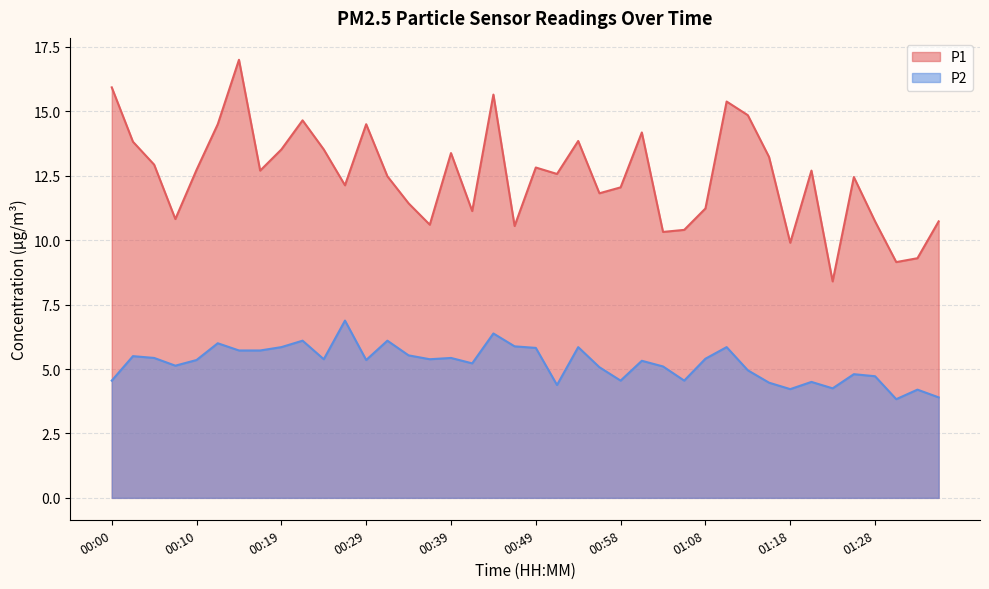

Is it true that P2 equals 2.6 at 00:27?

False